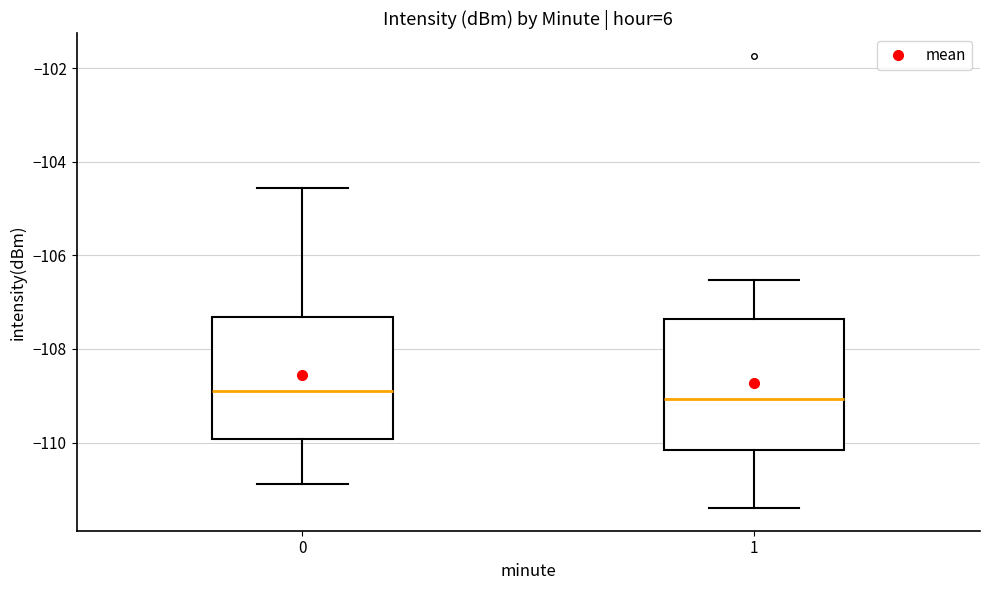

Reading left to right, transcribe this box plot: for each box, give where its median line is, the range the box spans, and where its two whiskers end, as read against the y-axis. The values are not printed on the chart, so give them approximately, as read against the axis.

0: median -109.0, box -110.0 to -107.4, whiskers -110.8 to -104.6
1: median -109.0, box -110.2 to -107.4, whiskers -111.4 to -106.6